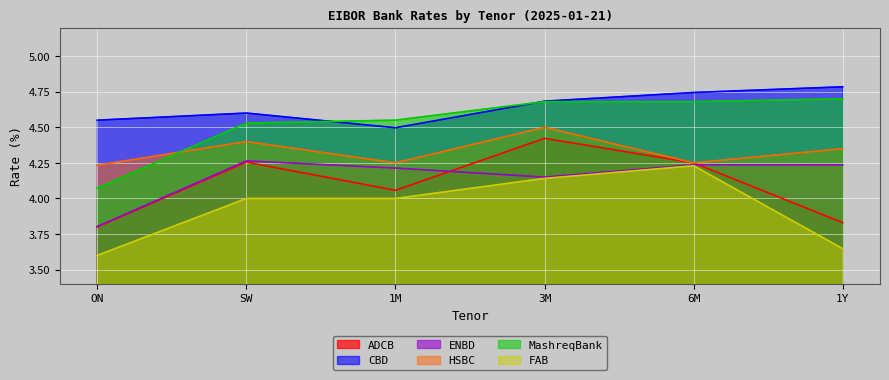

What position from the right is ON?

6